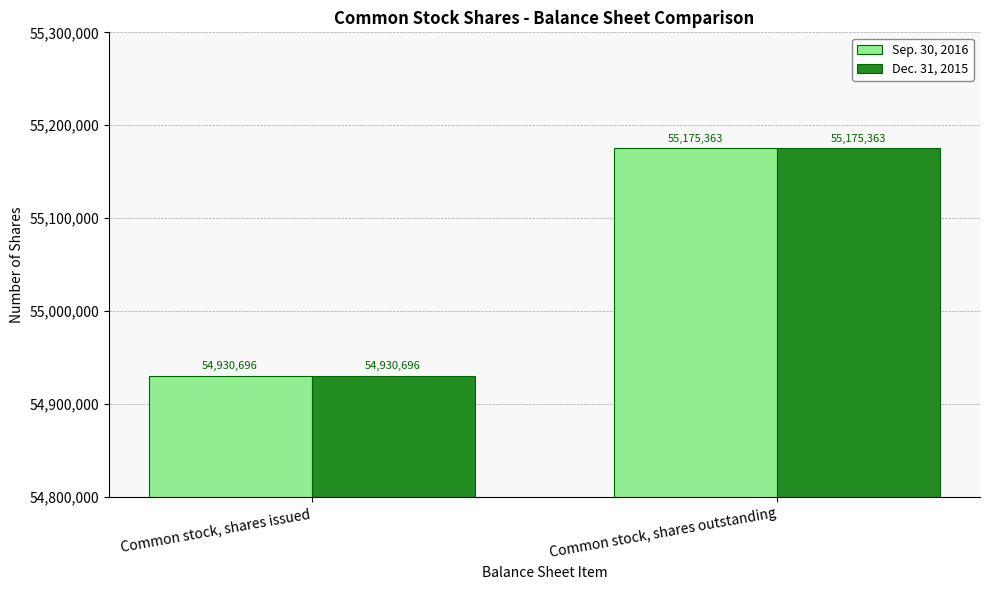

At which category is the sum across all series the highest?

Common stock, shares outstanding